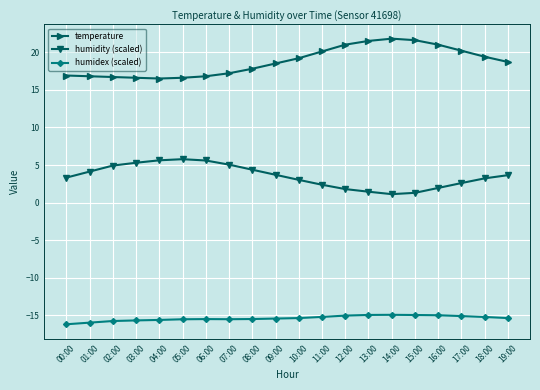

At how many categories does at least one series exceed 18?

11